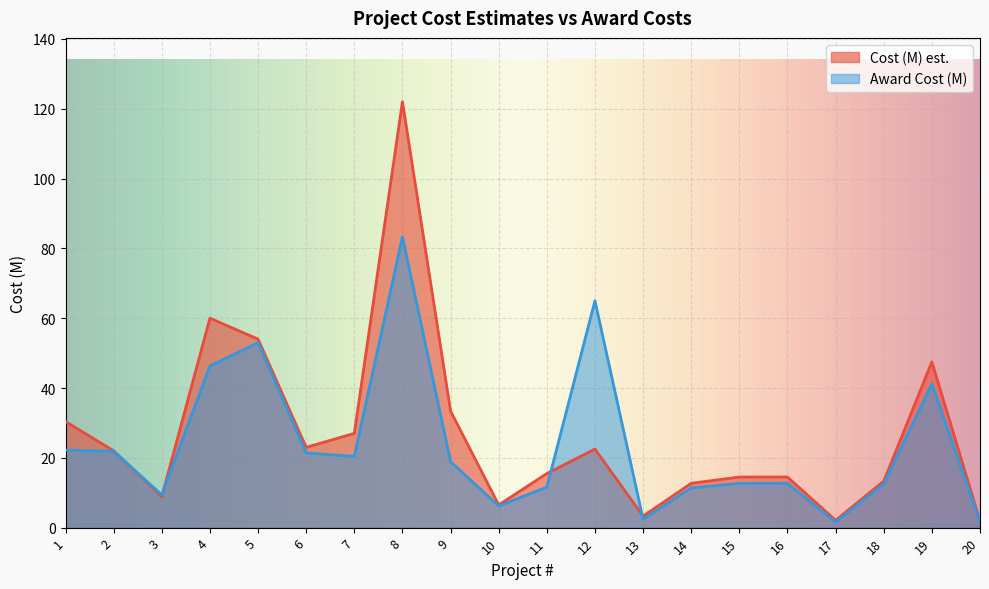

Which series has the largest range (max minus min)?

Cost (M) est.